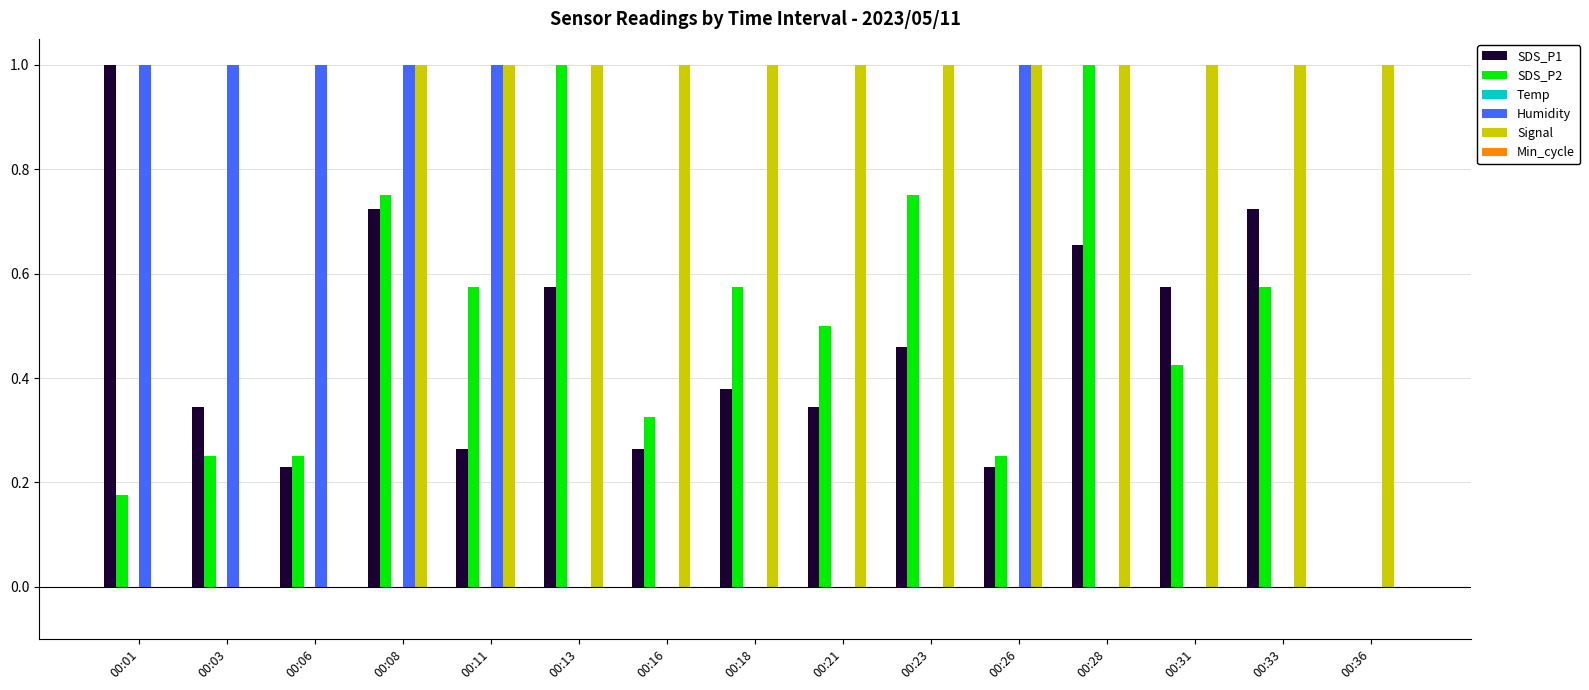

What is the greatest value displayed?

1.0